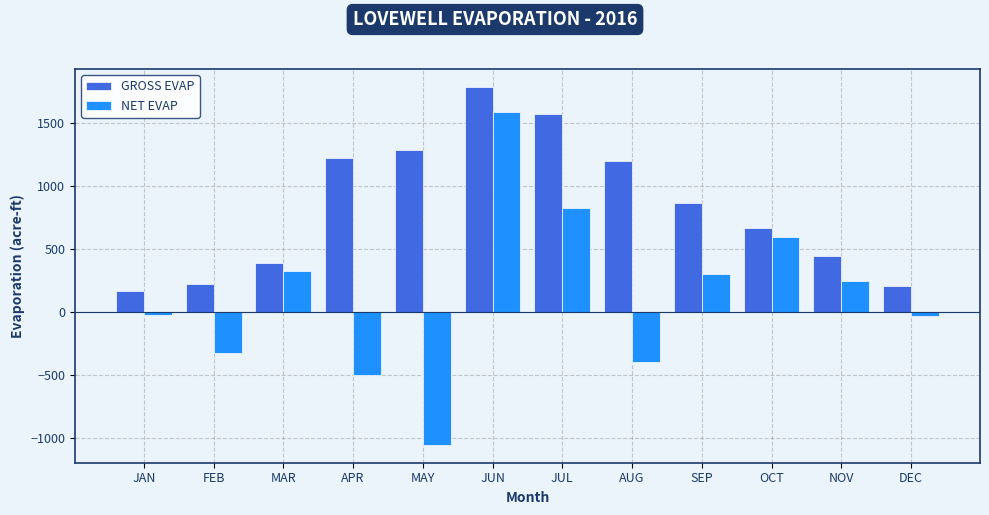

Rank the series by their average value, from highest to lowest.

GROSS EVAP, NET EVAP